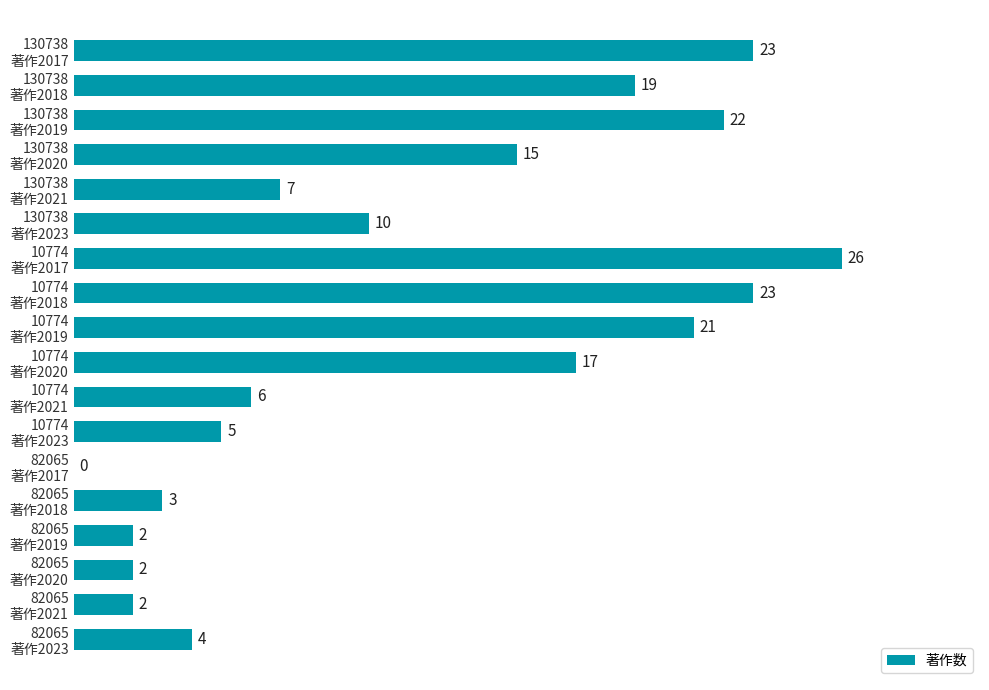

Does the chart contain stacked bars?

No